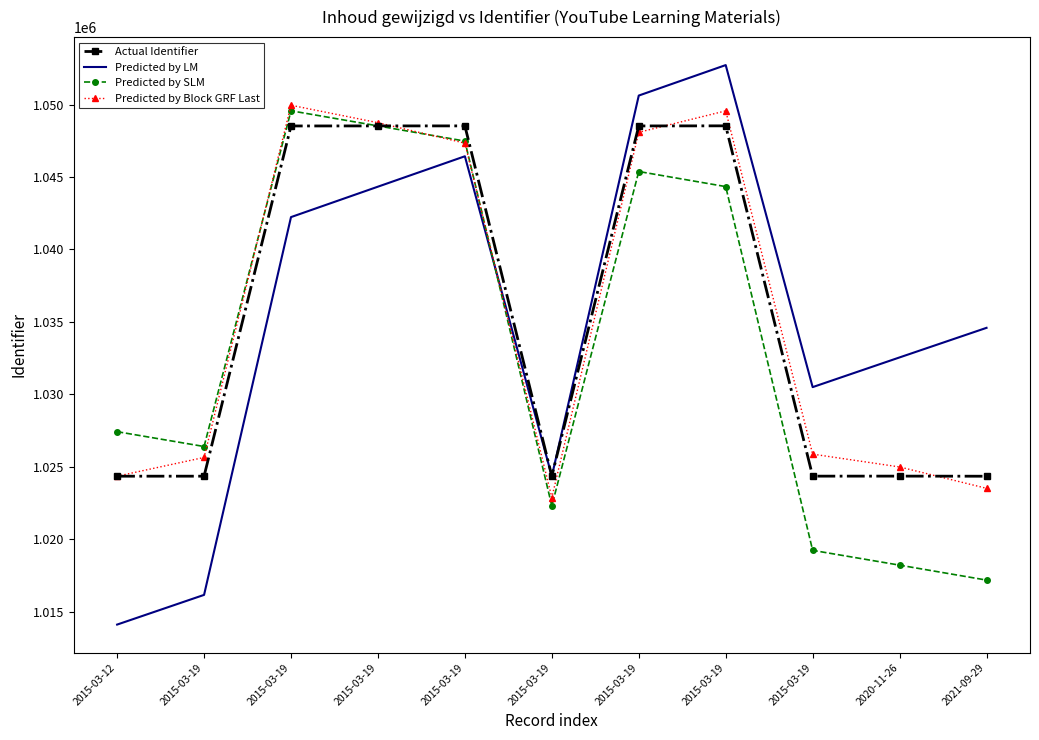

What are all the series names shown in the legend?

Actual Identifier, Predicted by LM, Predicted by SLM, Predicted by Block GRF Last